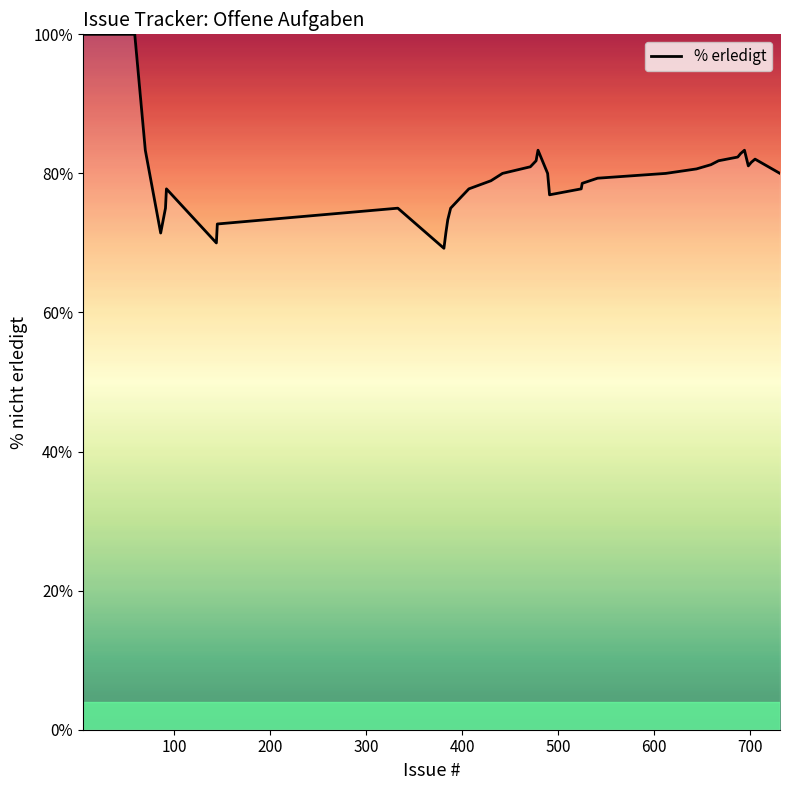

What is the difference between the maximum and minimum values?

30.8